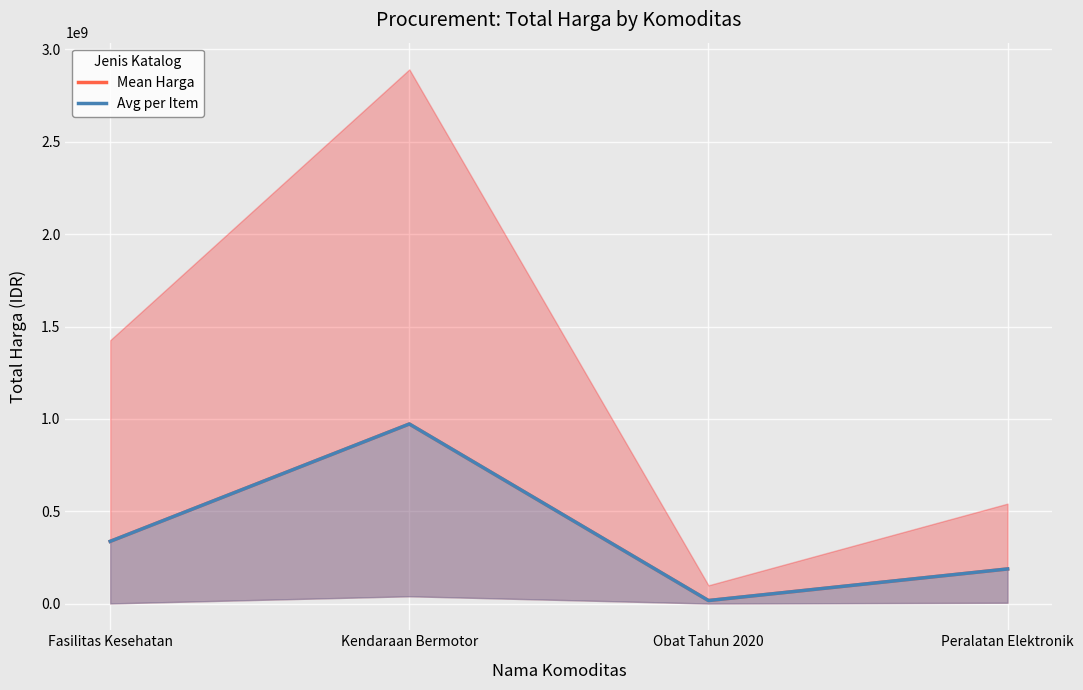

How many interior local peaks does the Avg per Item series have?

1